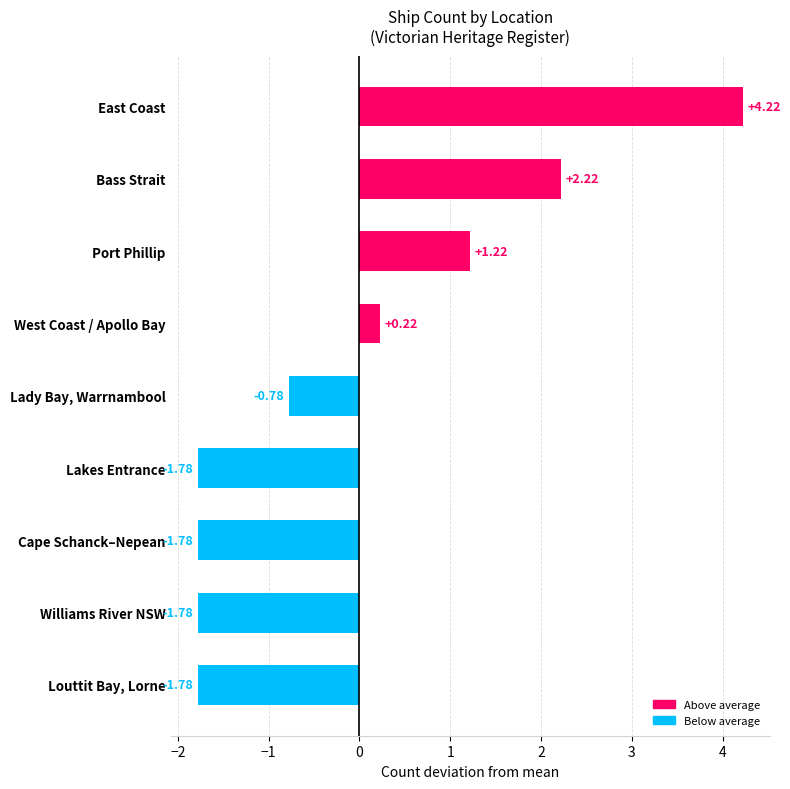

What is the change in value from Lady Bay, Warrnambool to Cape Schanck–Nepean?

-1.0